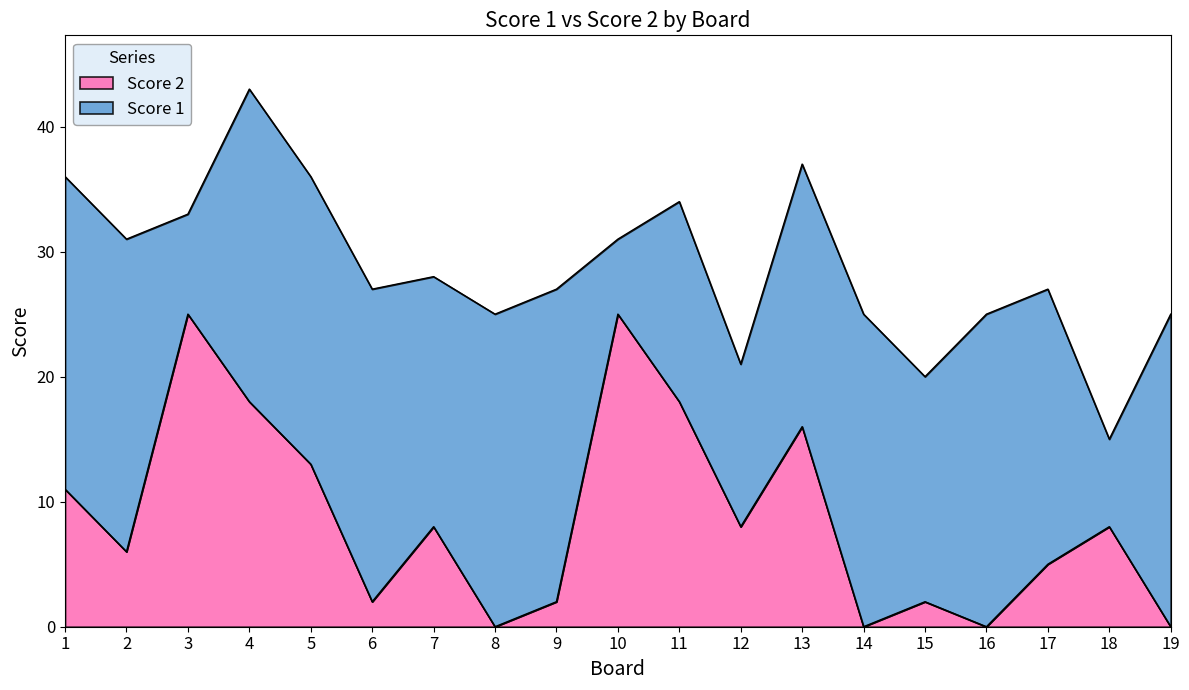

Which category has the lowest value across all series?

8